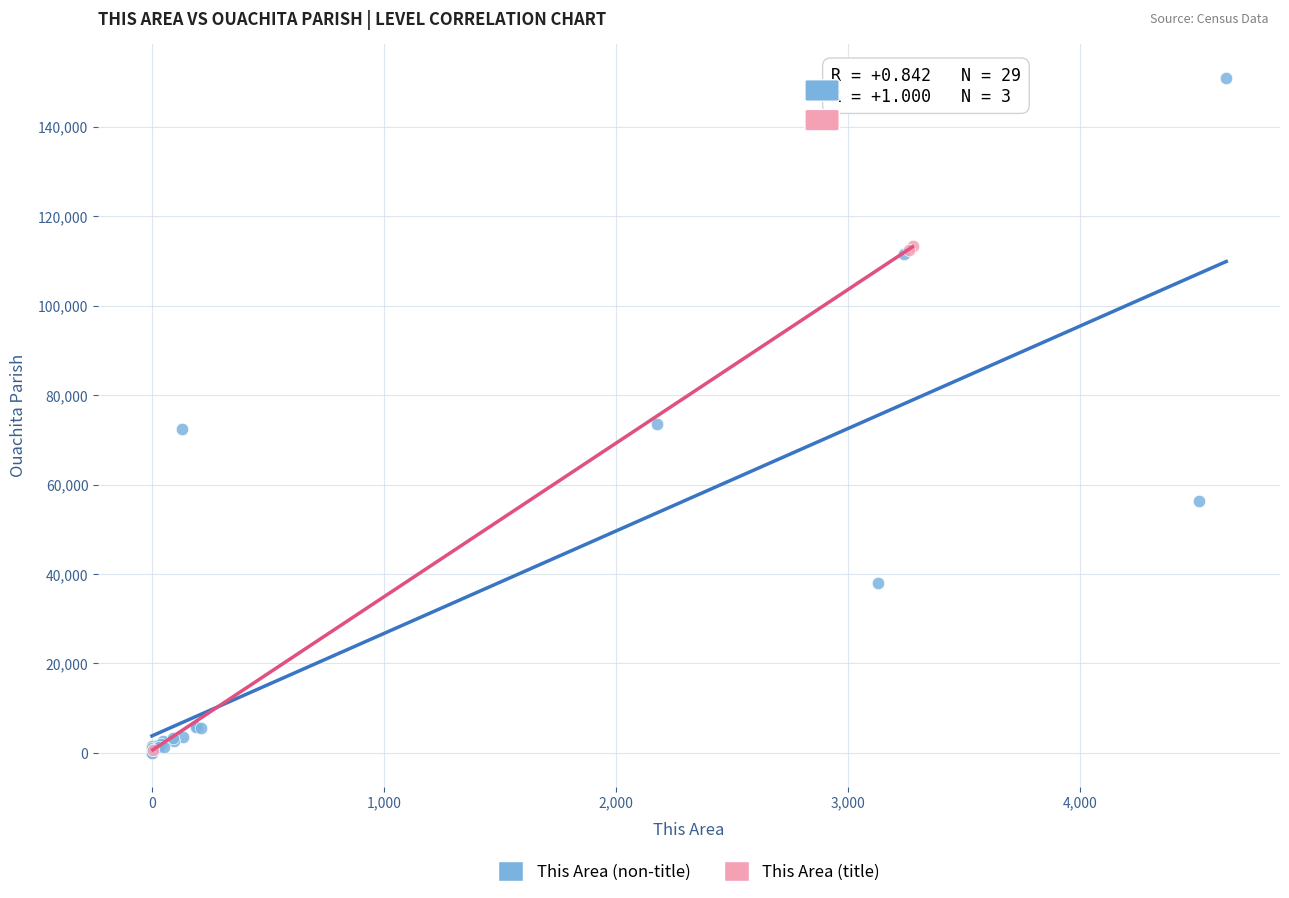

Which series contains the highest Y value?

This Area (non-title)